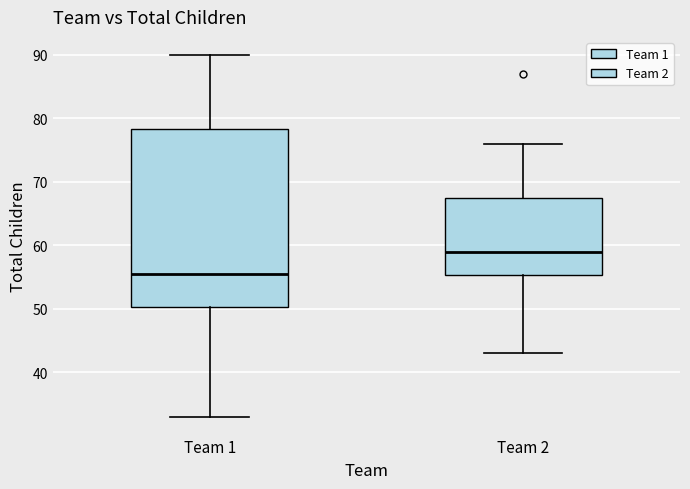

Which box's median line is the highest?

Team 2